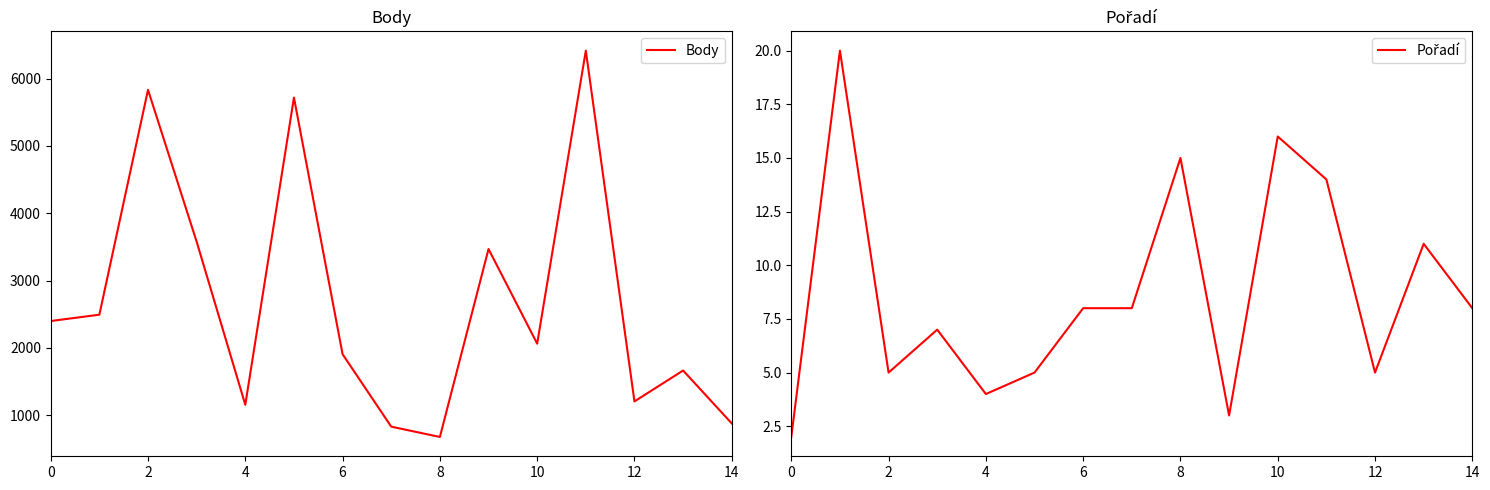

How many lines are shown in the chart?

2